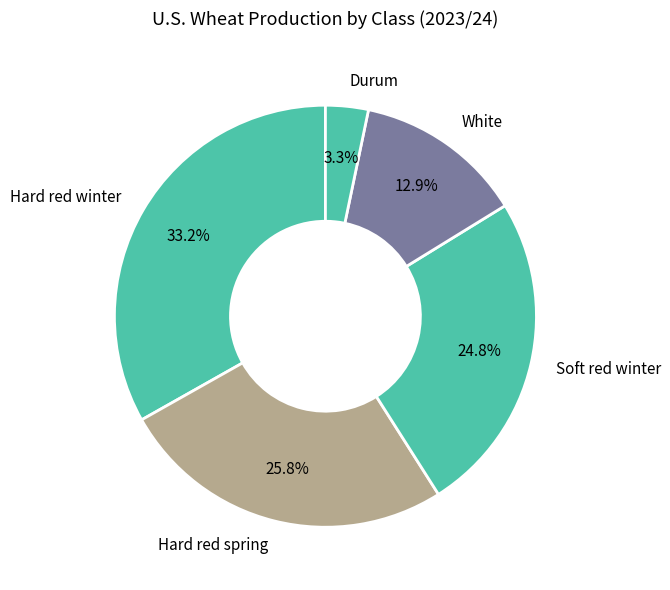

The Soft red winter slice represents 25% of the pie. True or false?

True